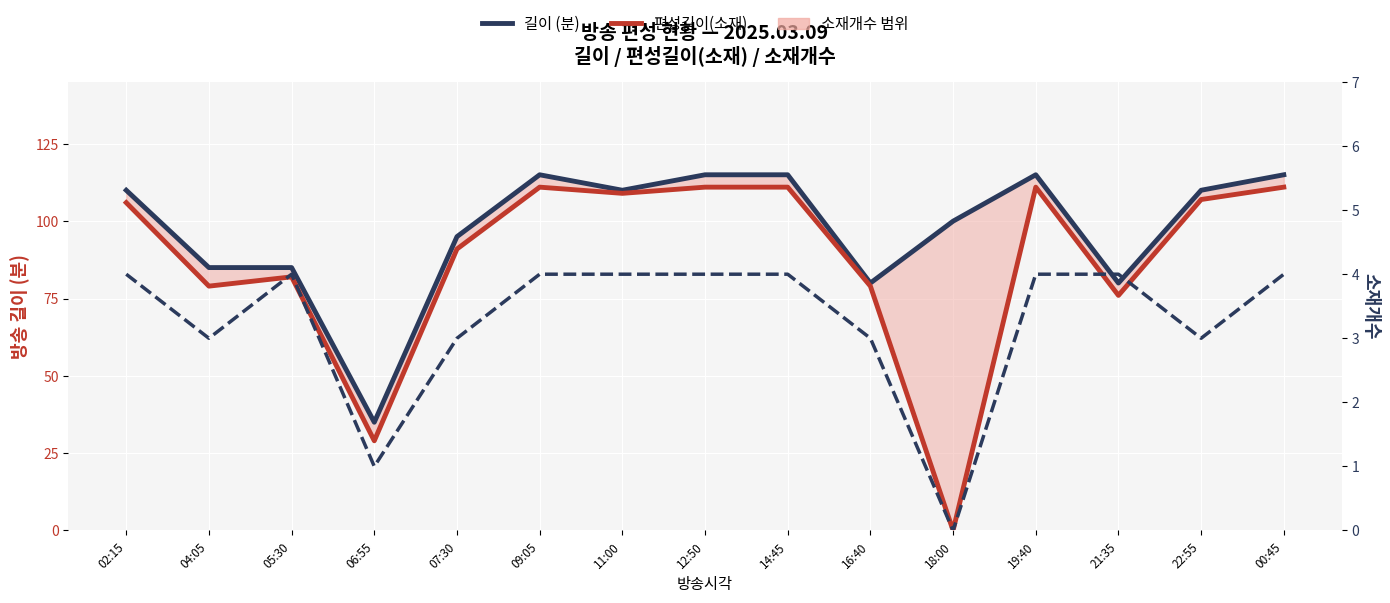

Which has a higher value, 16:40 or 11:00?

11:00